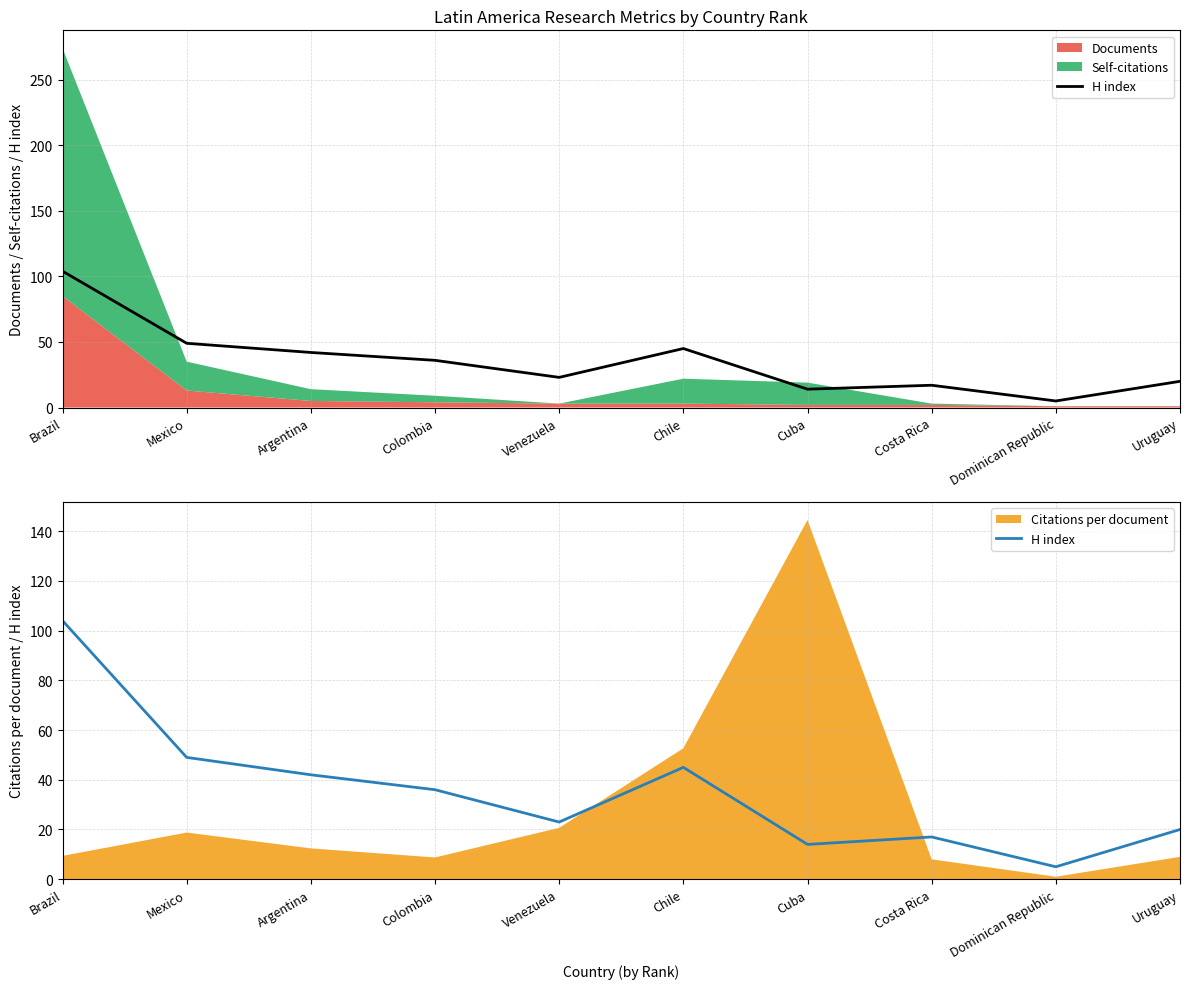

Rank the categories by value from lowest to highest.

Dominican Republic, Cuba, Costa Rica, Uruguay, Venezuela, Colombia, Argentina, Chile, Mexico, Brazil